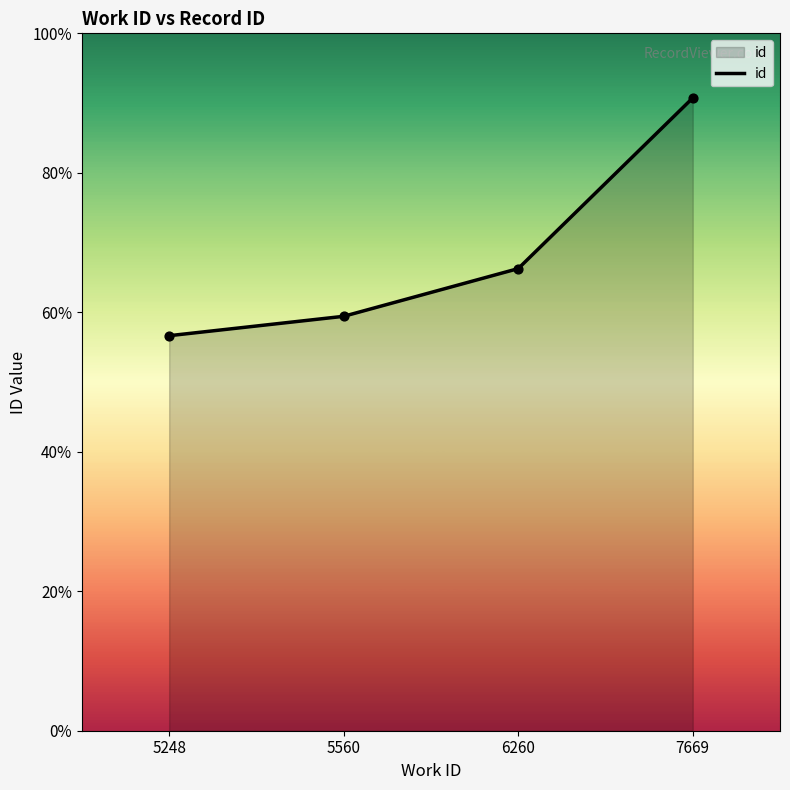

Between 5560 and 7669, which is larger?

7669